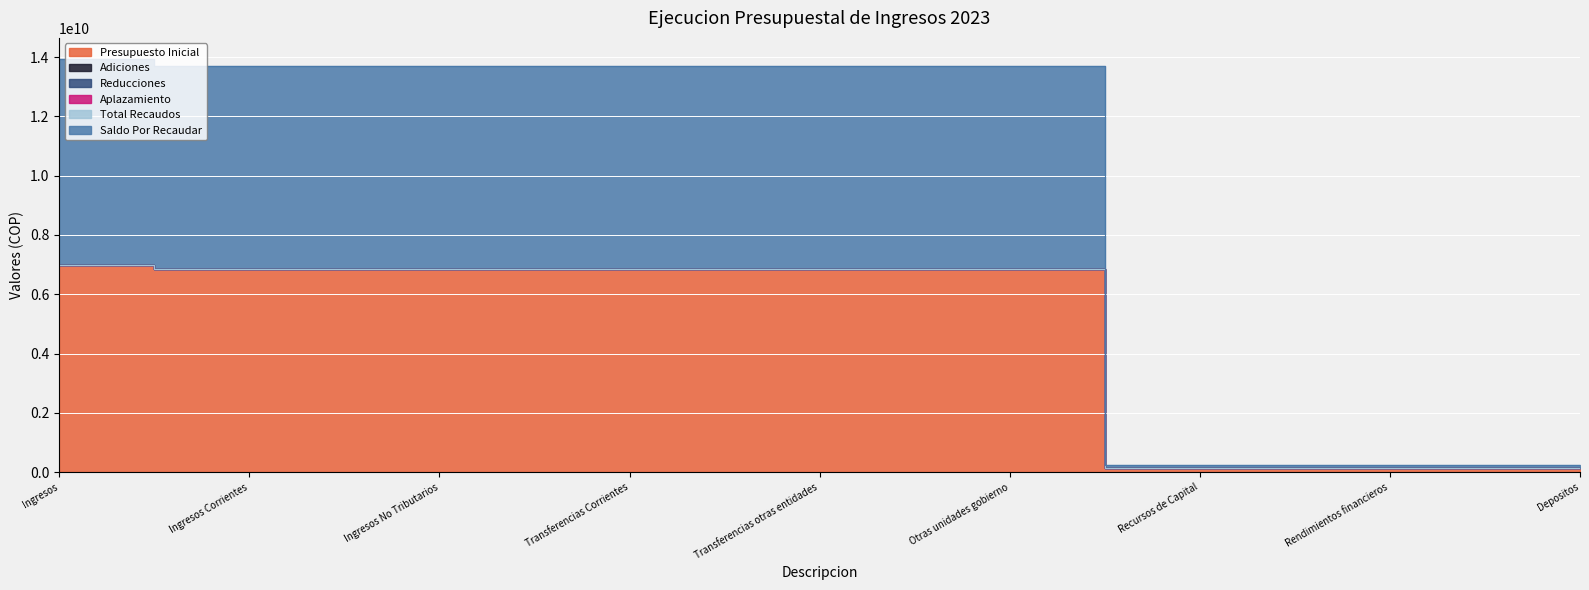

True or false: Adiciones has more than 0 interior local peaks.

False